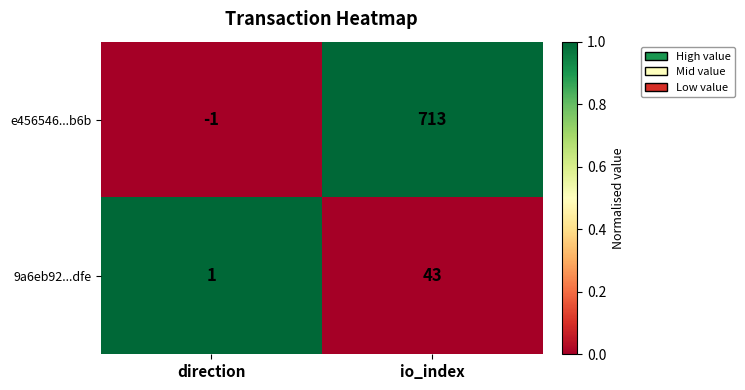

What is the sum of all 9a6eb92...dfe values?

44